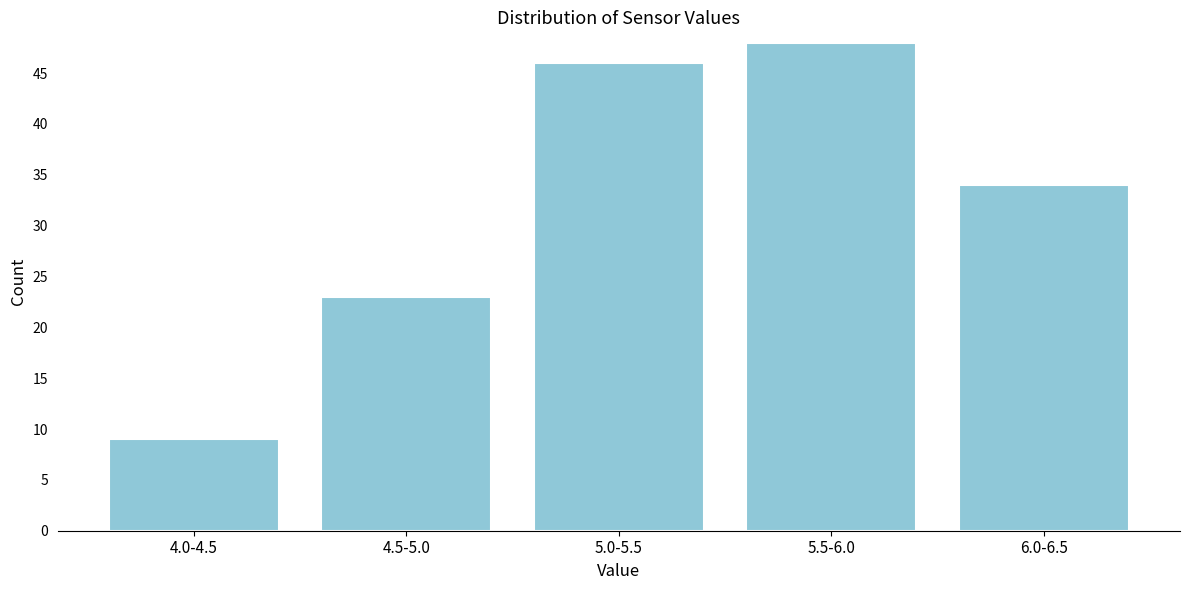

Reading left to right, transcribe all the data shown in this chart.

9	23	46	48	34